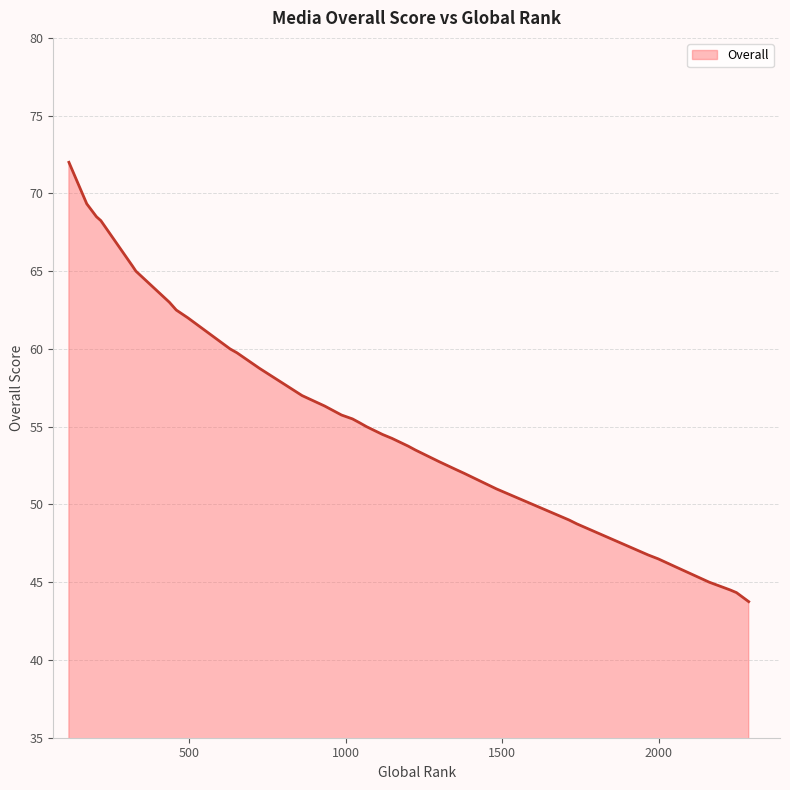

What is the maximum value shown in the chart?

72.0